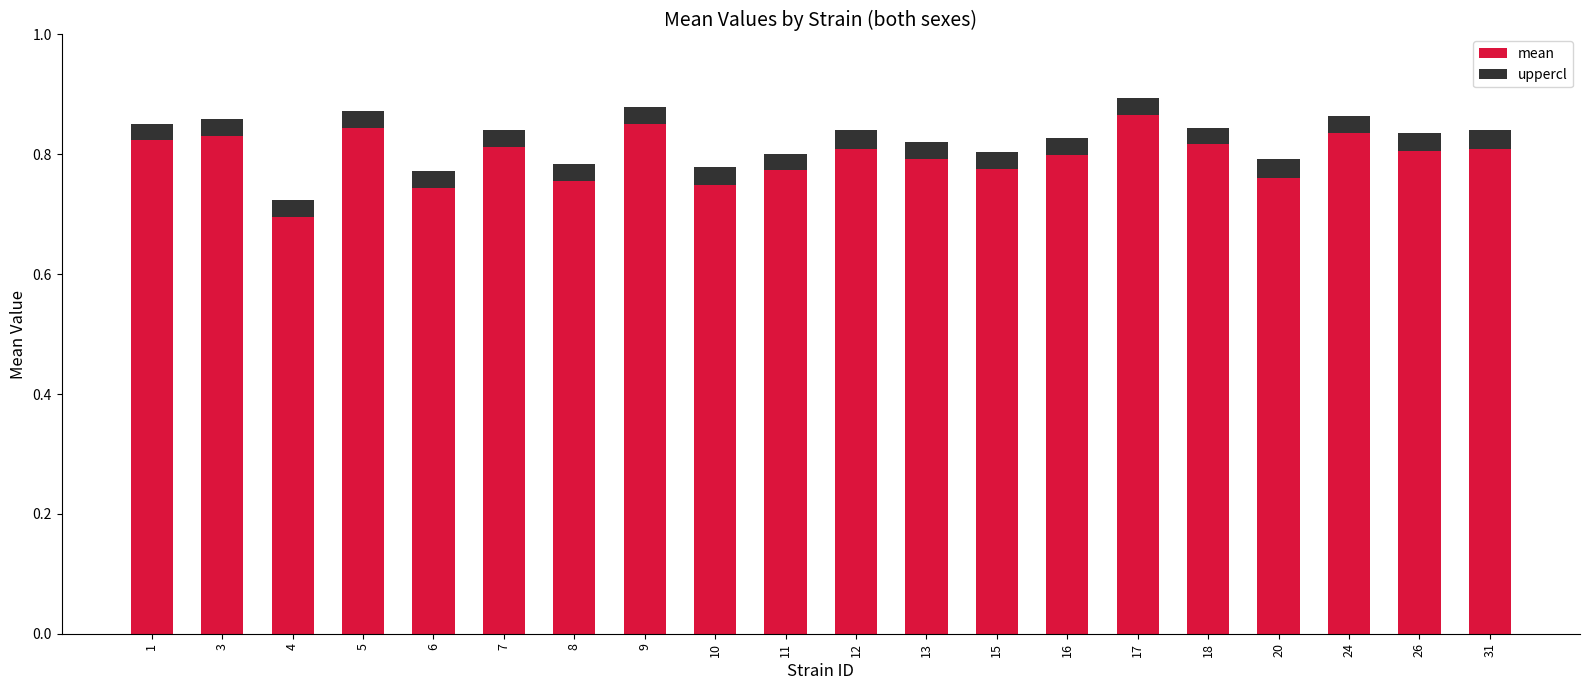

The mean series shows 0.6 at 9. True or false?

False